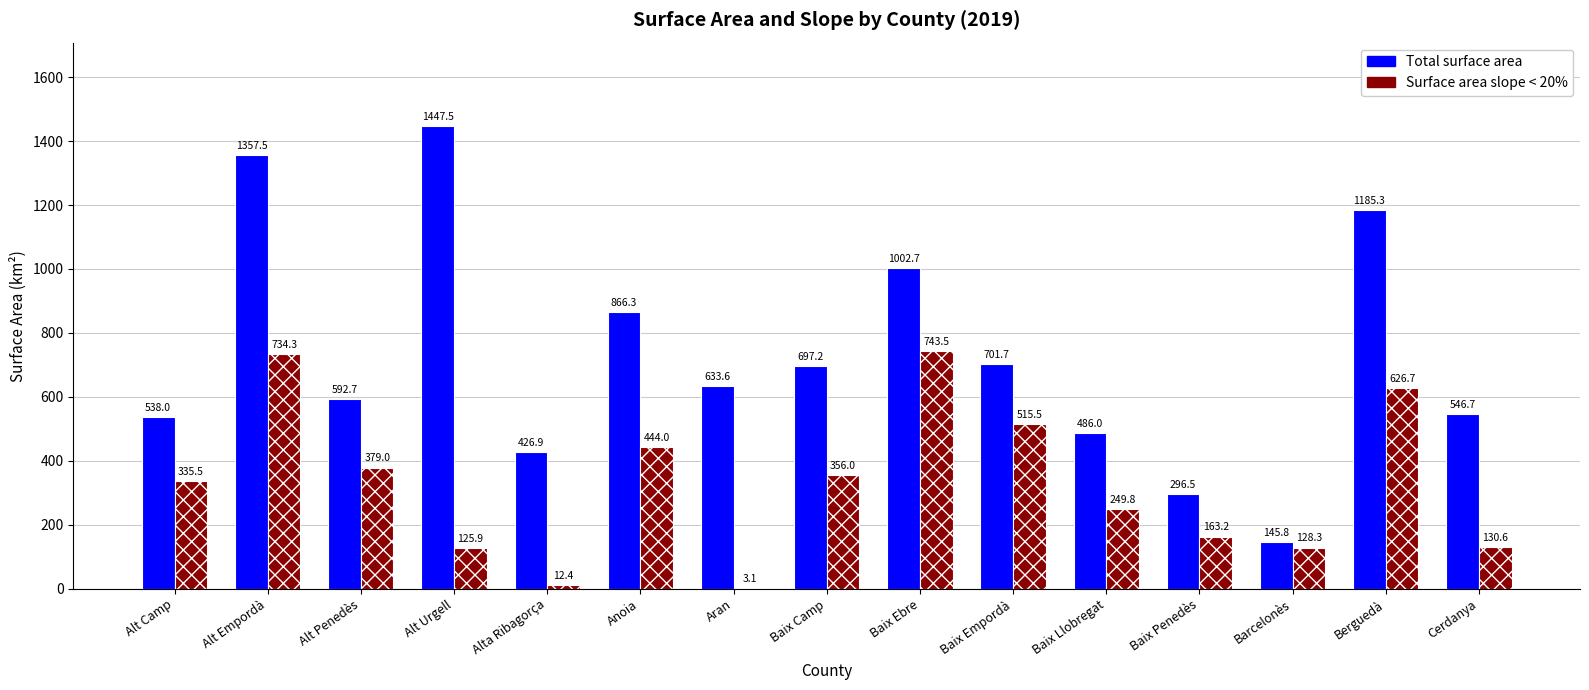

What is the sum of all Surface area slope < 20% values?

4947.8